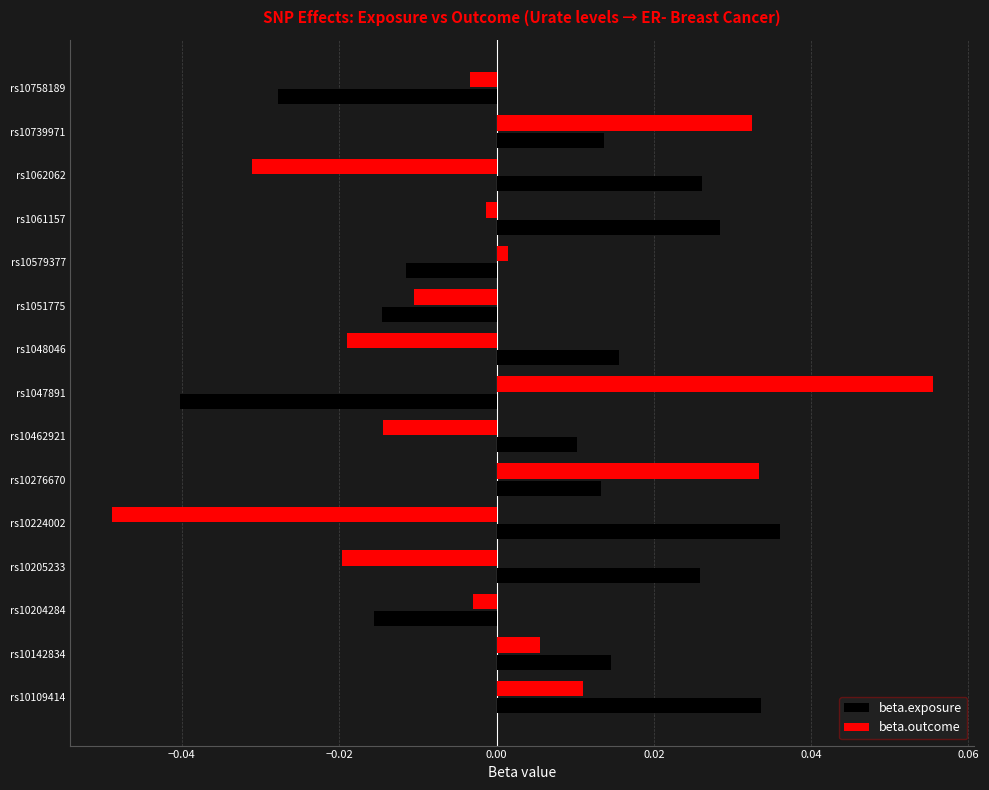

At which category does the chart reach its peak across all series?

rs1047891